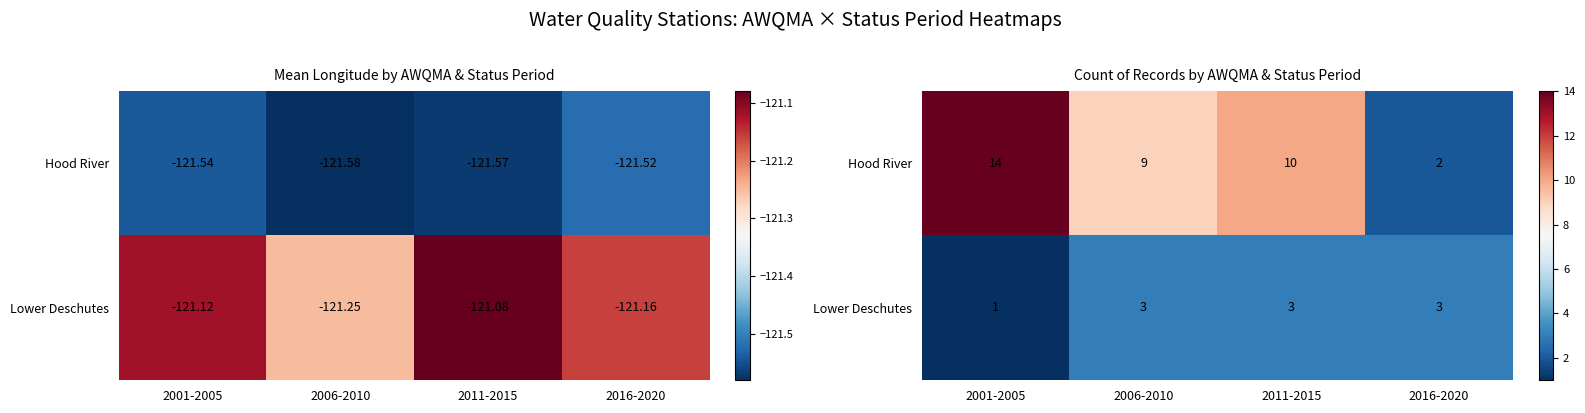

Which has a higher value, 2011-2015 or 2006-2010?

2011-2015